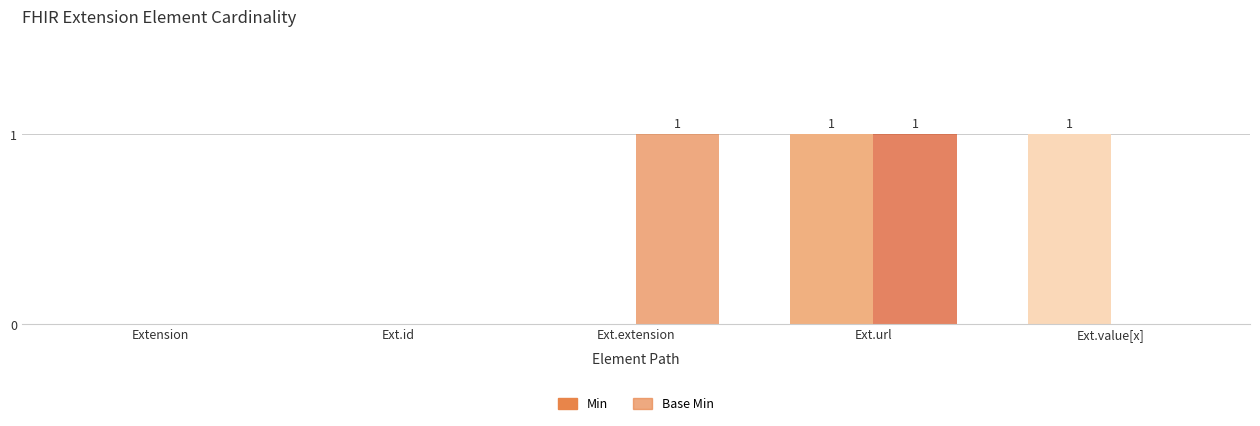

True or false: Min has a value of 0 at Ext.id.

True